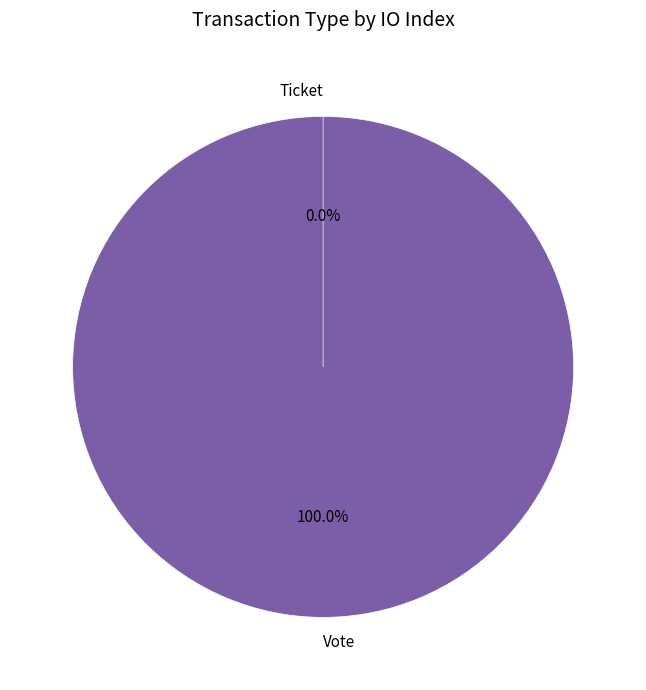

Do Ticket and Vote together represent more than half of the pie?

Yes